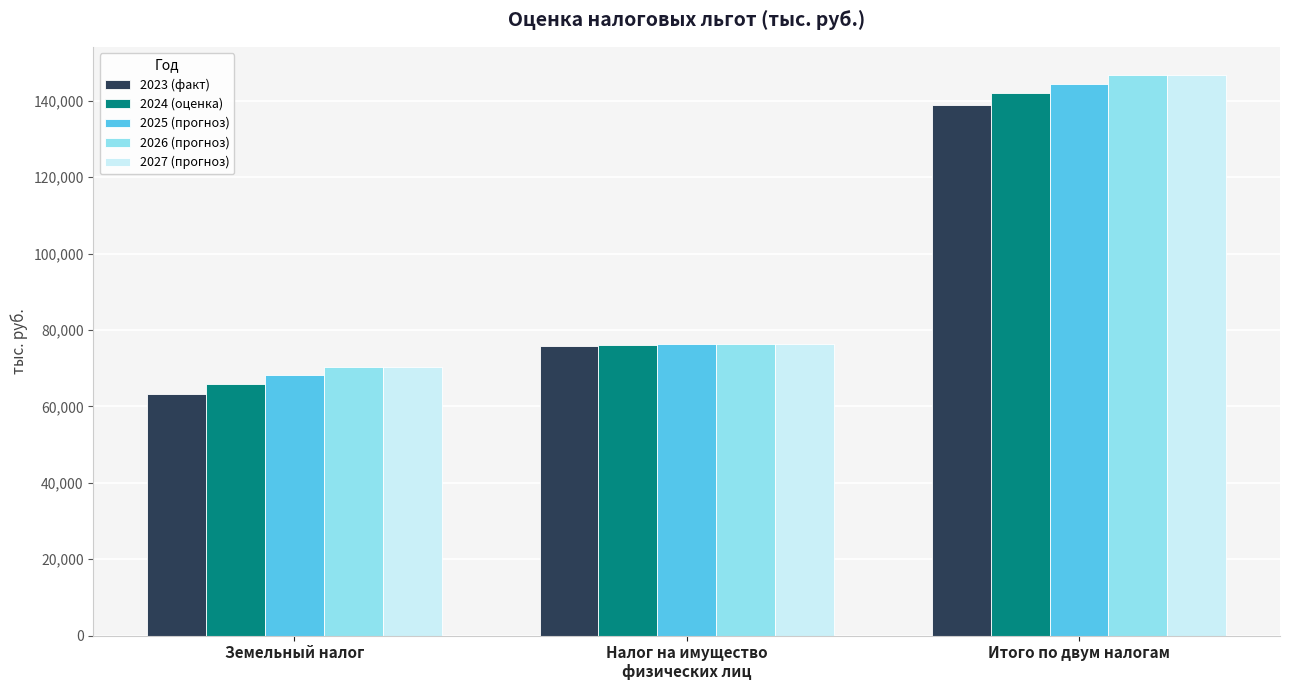

How many data points in 2025 (прогноз) are less than 76277?

1